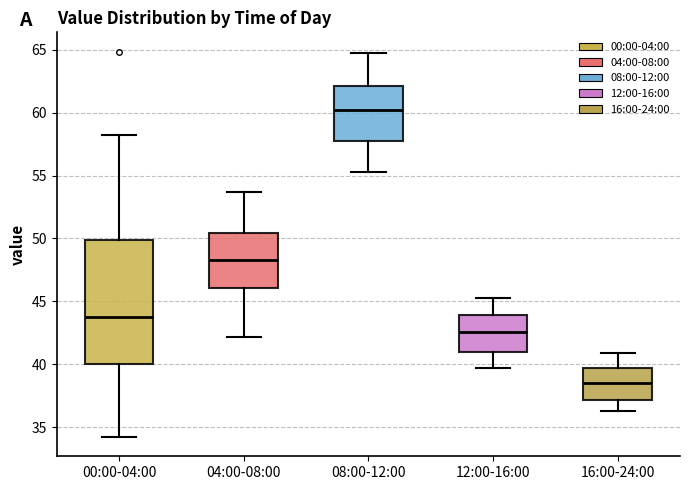

Reading left to right, read every box against the y-axis: the position of its median line, the range the box covers, and the ends of its whiskers. The values are not printed on the chart, so give them approximately, as read against the axis.

00:00-04:00: median 44.0, box 40.0 to 50.0, whiskers 34.0 to 58.0
04:00-08:00: median 48.5, box 46.0 to 50.5, whiskers 42.0 to 53.5
08:00-12:00: median 60.0, box 58.0 to 62.0, whiskers 55.5 to 64.5
12:00-16:00: median 42.5, box 41.0 to 44.0, whiskers 39.5 to 45.5
16:00-24:00: median 38.5, box 37.0 to 39.5, whiskers 36.5 to 41.0